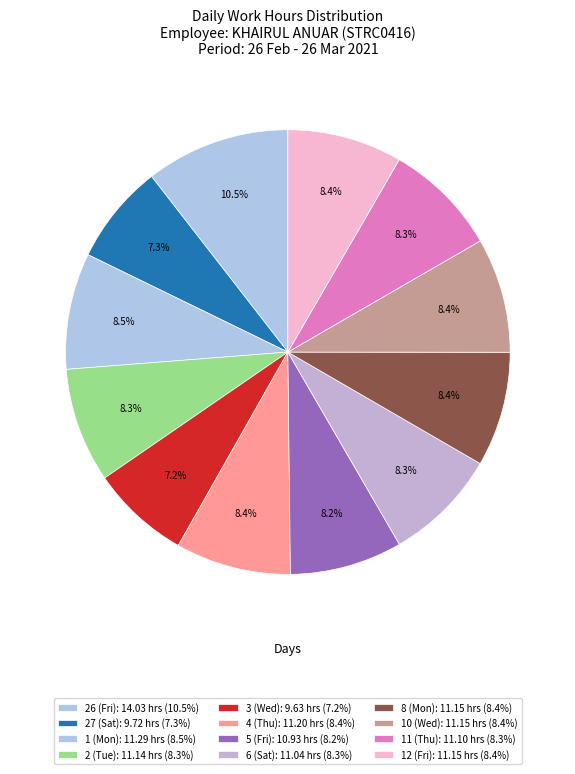

How many slices are in this pie chart?

12